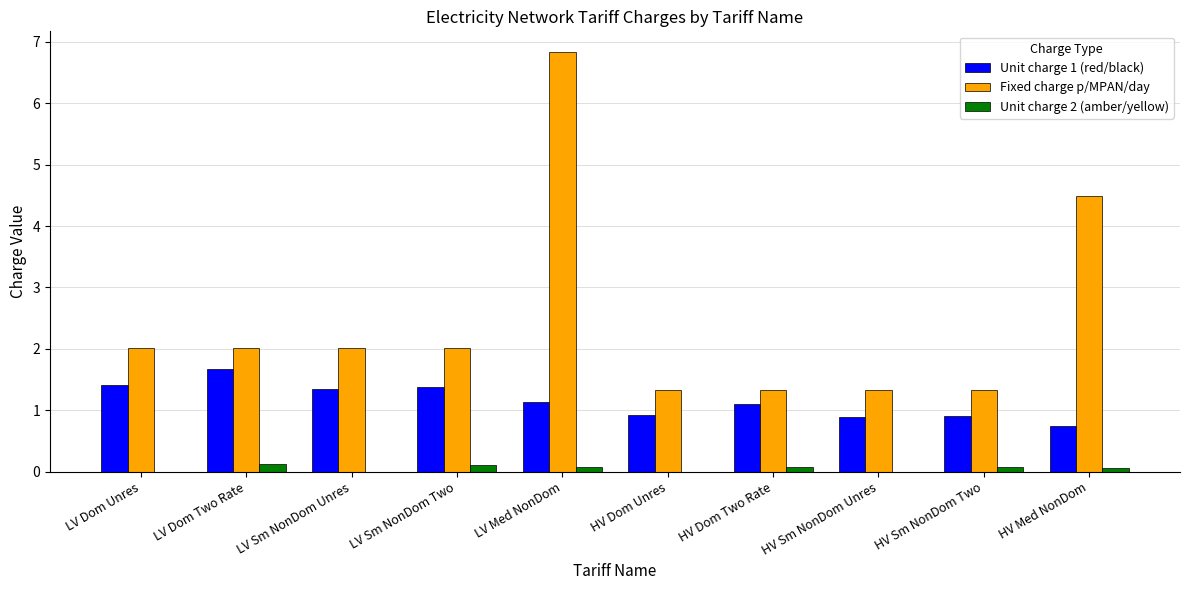

Is the value of Unit charge 1 (red/black) at HV Sm NonDom Two greater than the value of Unit charge 2 (amber/yellow) at LV Dom Two Rate?

Yes